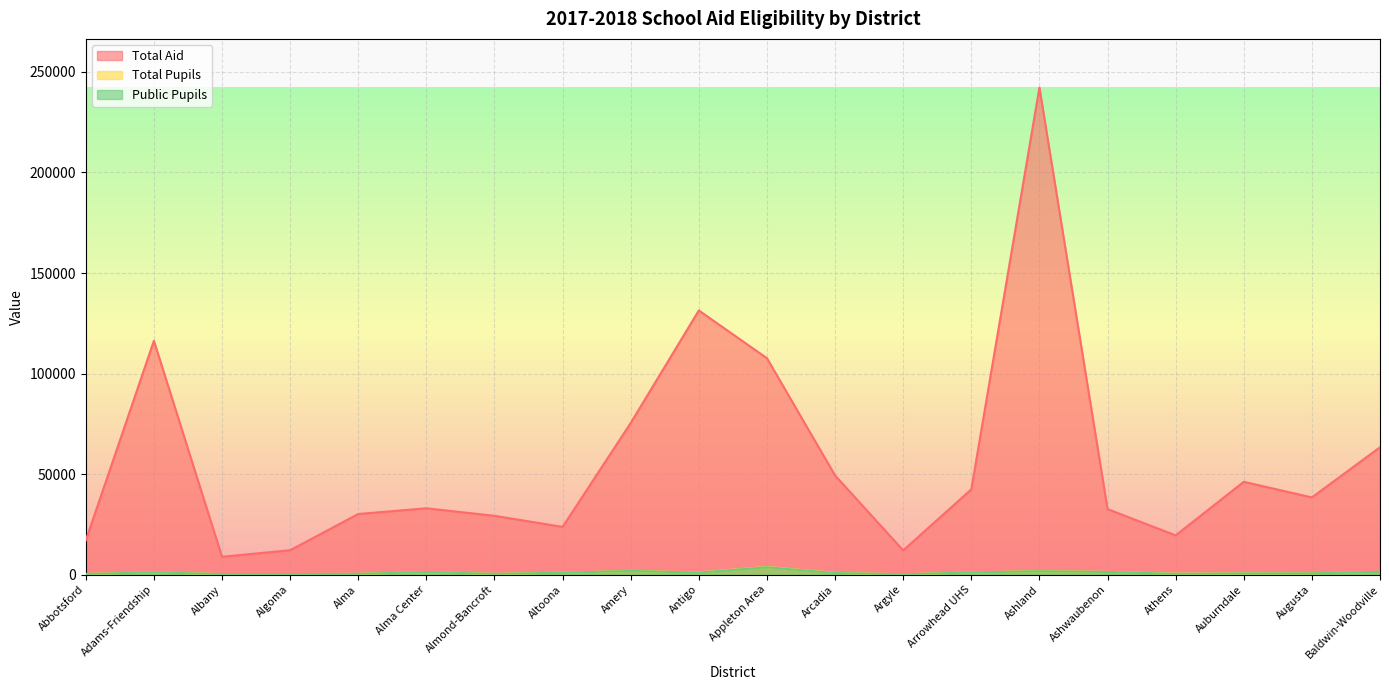

True or false: Public Pupils has more than 0 interior local peaks.

True